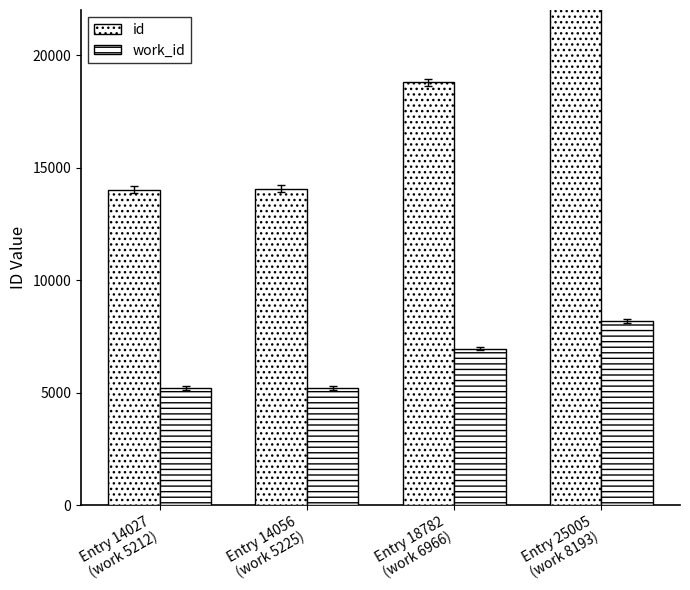

Reading left to right, what are all the values shown in this chart?

id: 14027	14056	18782	25005
work_id: 5212	5225	6966	8193